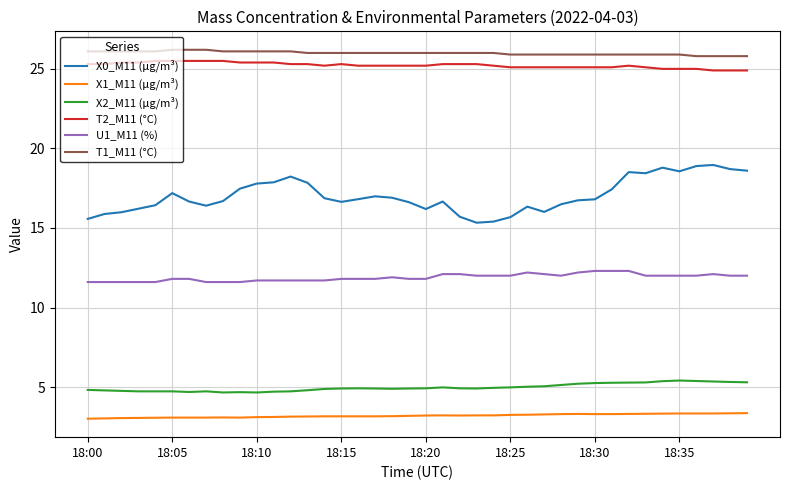

Which series has the largest range (max minus min)?

X0_M11 (μg/m³)